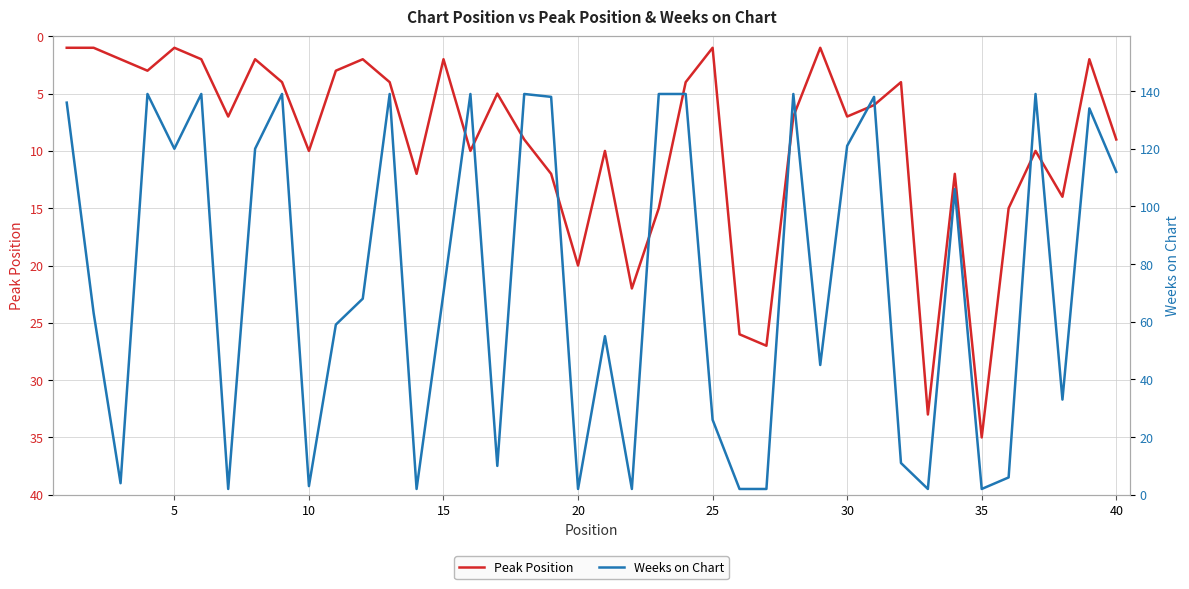

Reading right to left, what are all the values shown in this chart?

Peak Position: 9	2	14	10	15	35	12	33	4	6	7	1	7	27	26	1	4	15	22	10	20	12	9	5	10	2	12	4	2	3	10	4	2	7	2	1	3	2	1	1
Weeks on Chart: 112	134	33	139	6	2	106	2	11	138	121	45	139	2	2	26	139	139	2	55	2	138	139	10	139	70	2	139	68	59	3	139	120	2	139	120	139	4	63	136